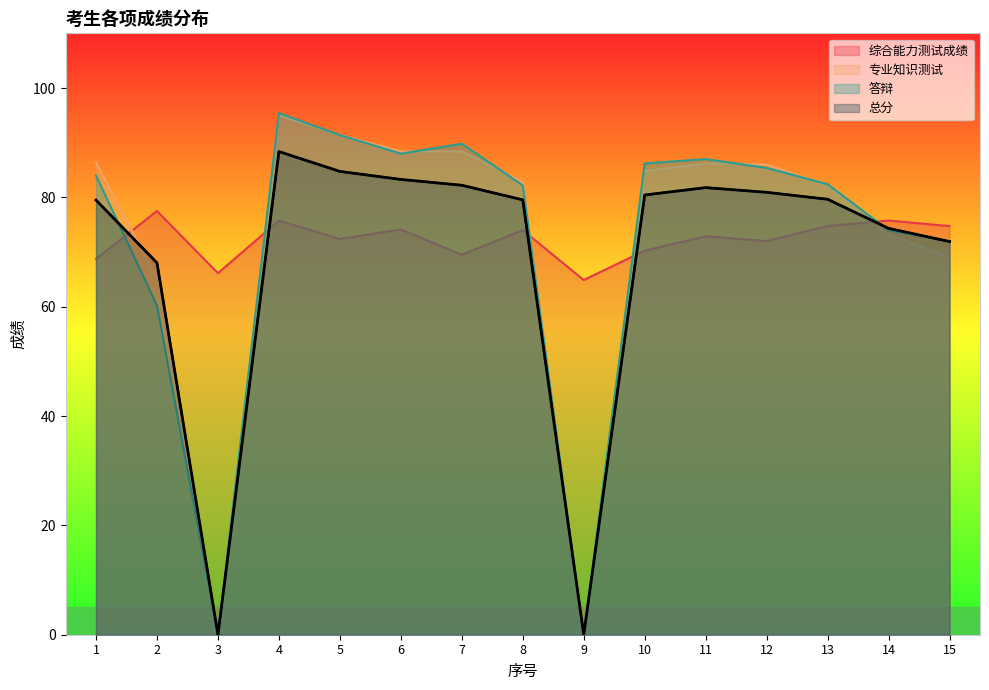

After their last crossing, which series has the higher values: 答辩 or 综合能力测试成绩?

综合能力测试成绩